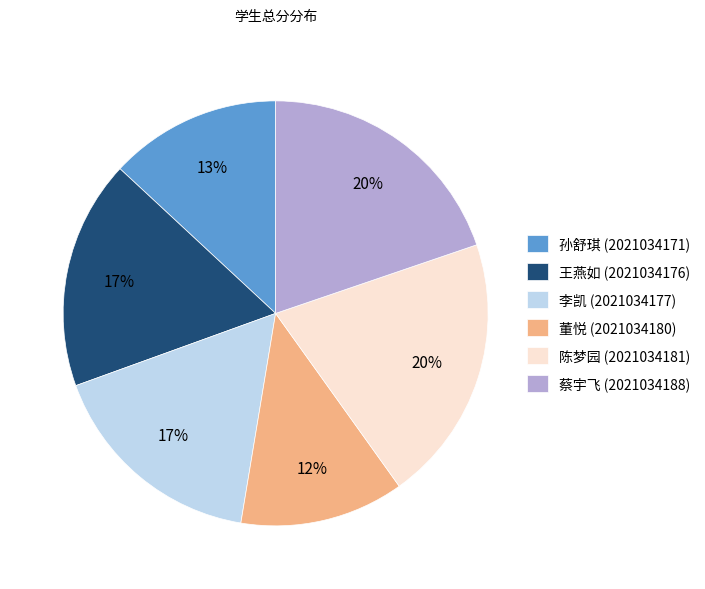

Which category has the smallest portion of the pie?

董悦 (2021034180)